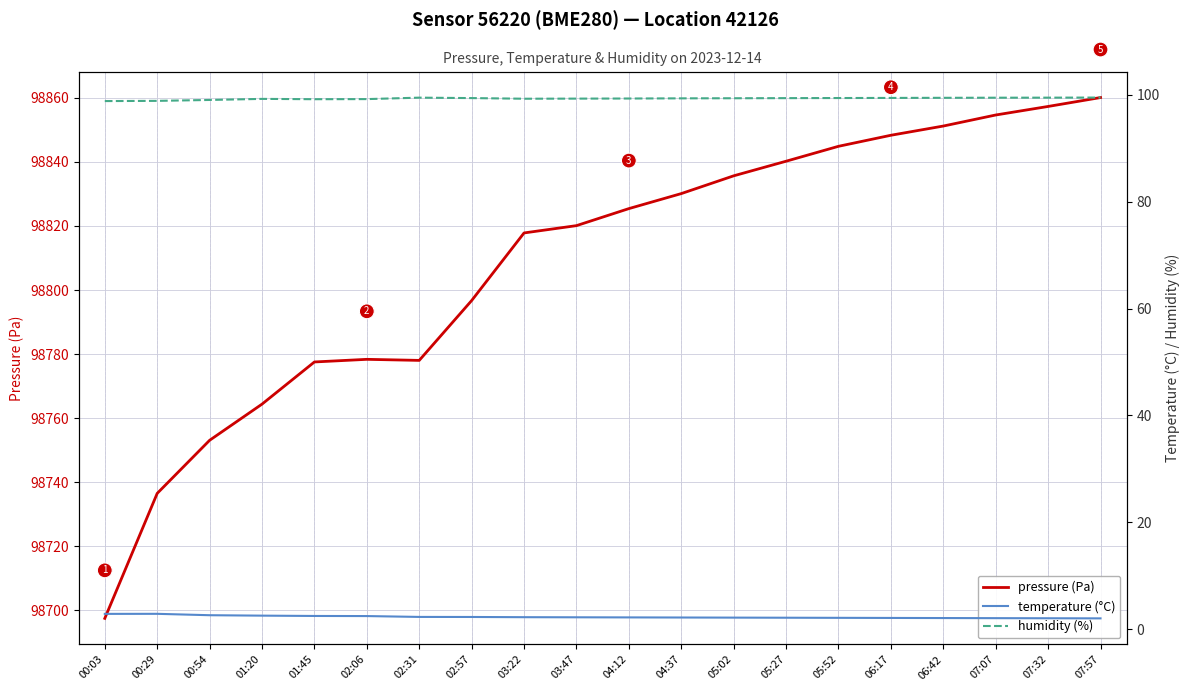

True or false: humidity (%) and temperature (°C) cross at least once.

False